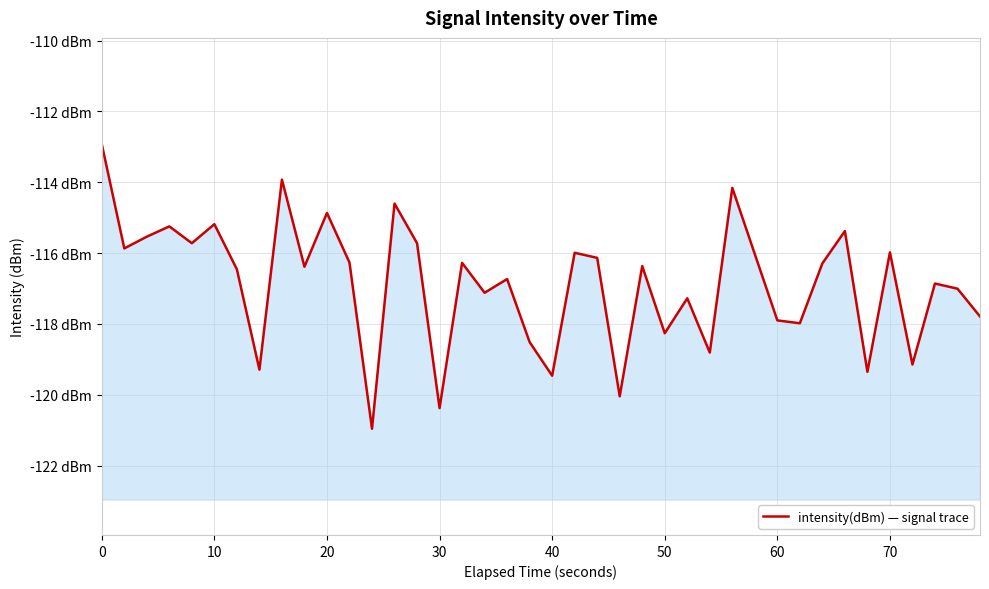

The value at 12 is -58.0. True or false?

False